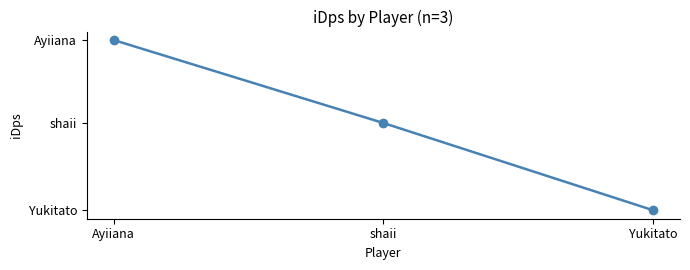

Approximately how many times larger is the value at Ayiiana compared to Yukitato?

1.5